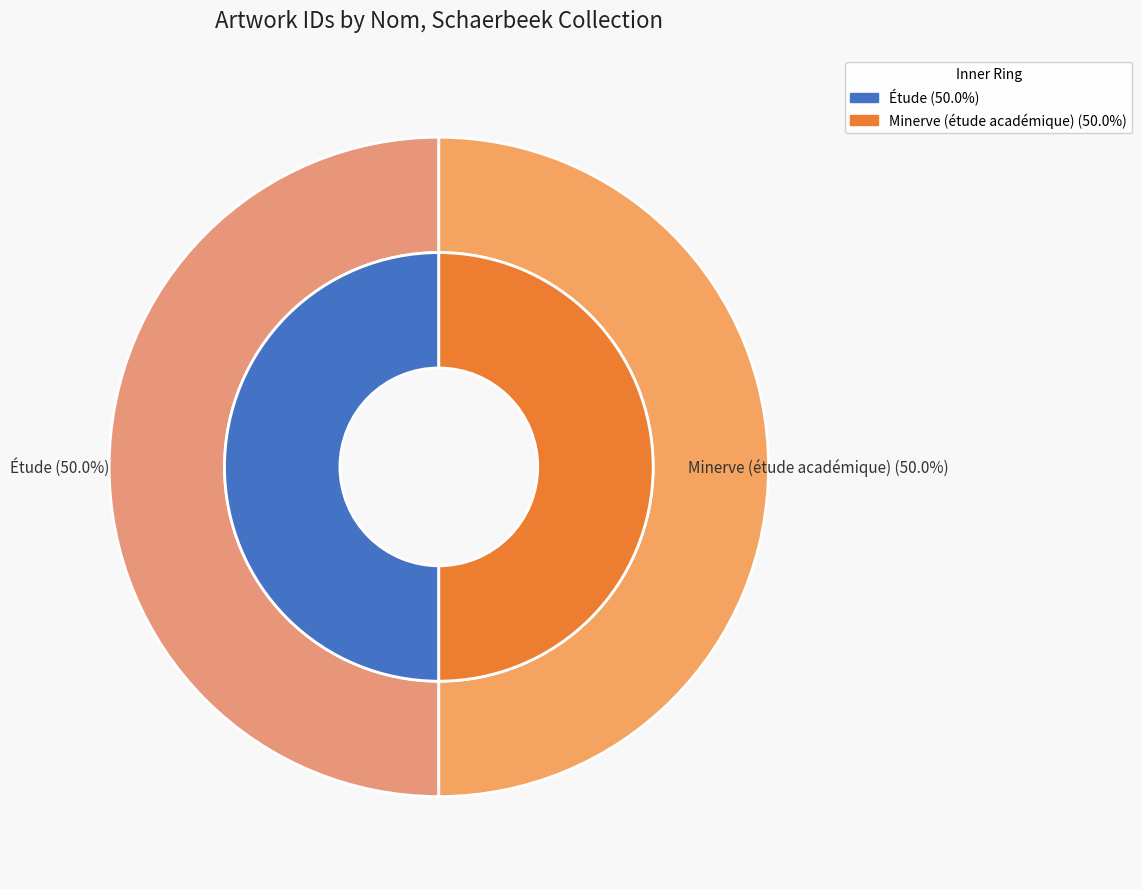

How many segments does this pie chart have?

2